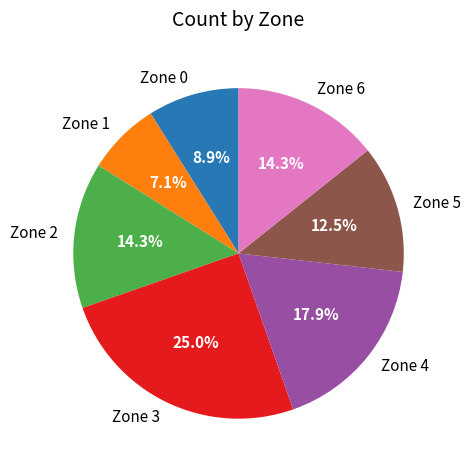

Which slice is the smallest?

Zone 1